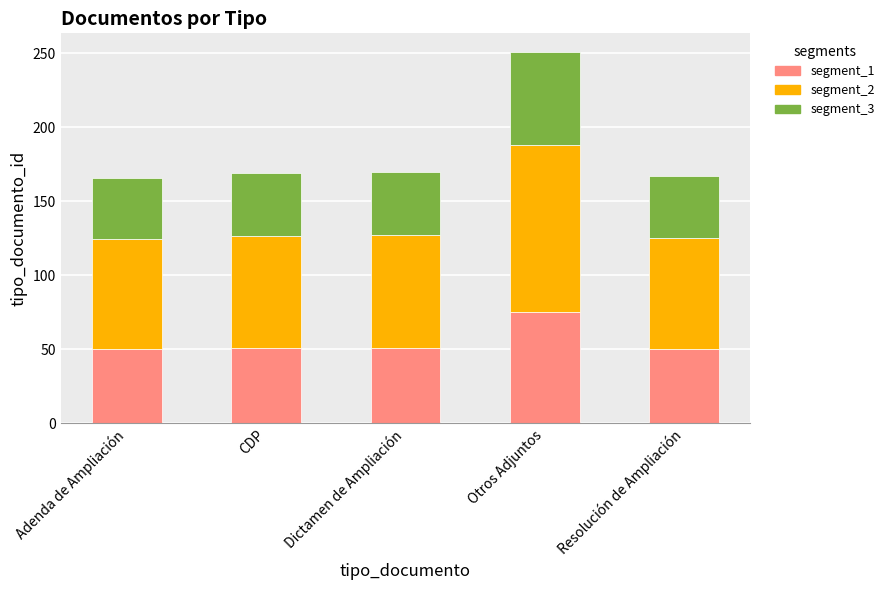

How many distinct data groups are displayed?

3